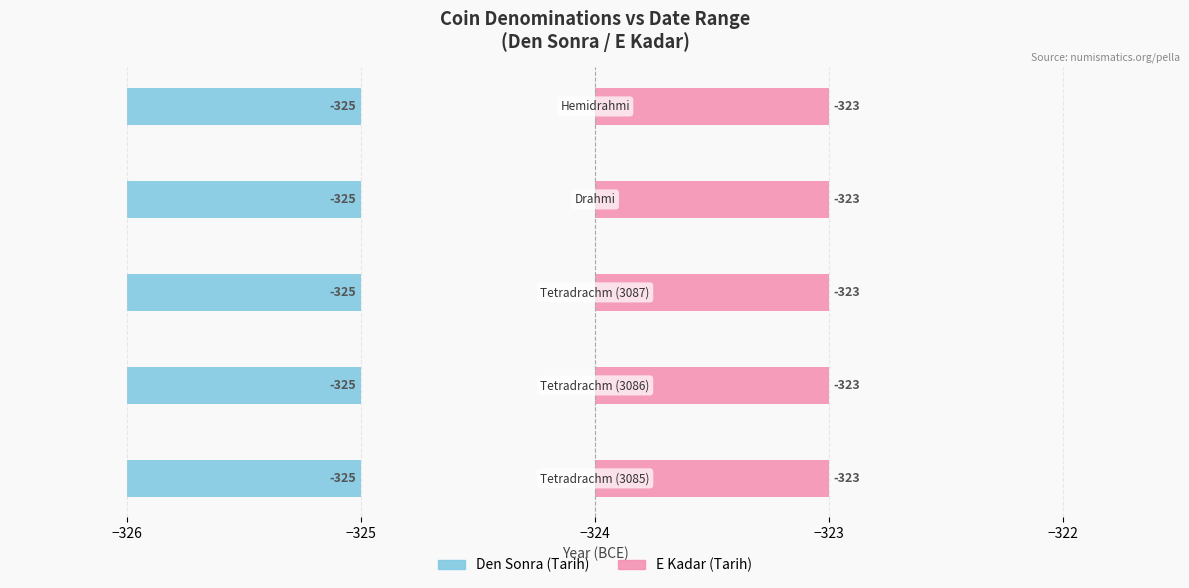

Rank the categories by Den Sonra (Tarih) value from highest to lowest.

Tetradrachm, Tetradrachm, Tetradrachm, Drahmi, Hemidrahmi